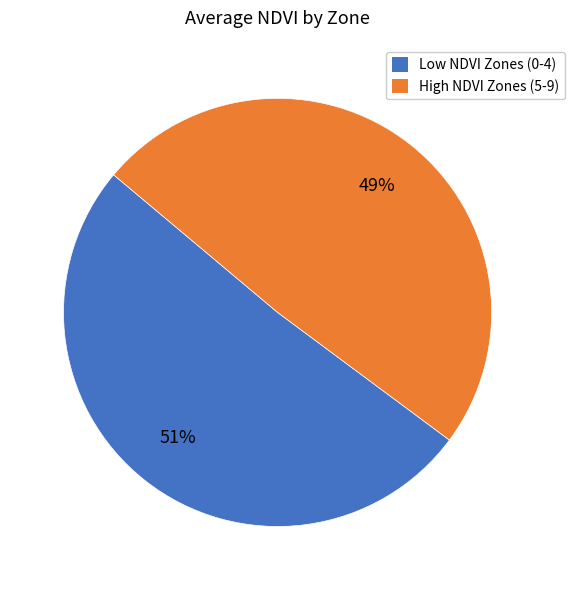

To the nearest percent, what is the average slice percentage?

50%